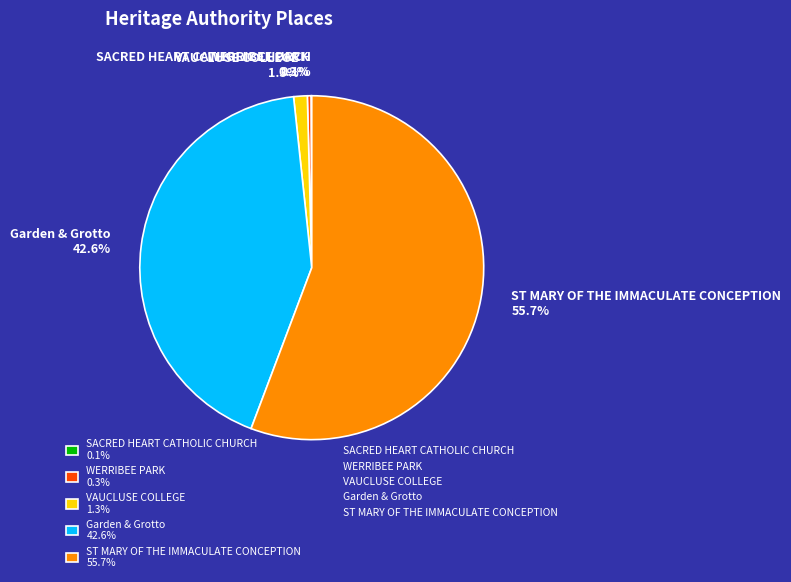

To the nearest percent, what is the difference between the largest and smallest slice percentages?

56%